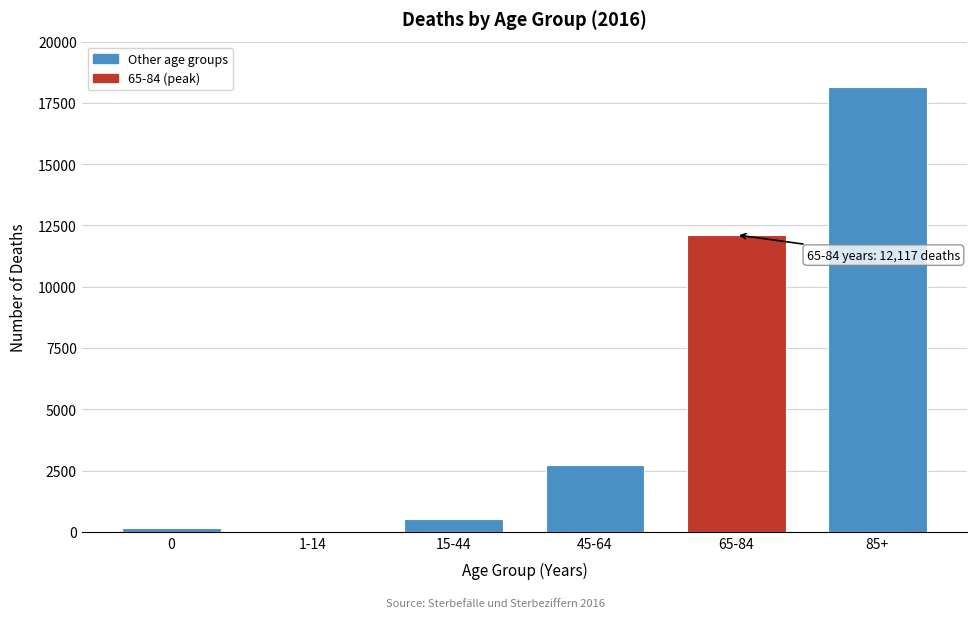

Reading left to right, what are all the values shown in this chart?

0=162	1-14=45	15-44=519	45-64=2707	65-84=12117	85+=18131